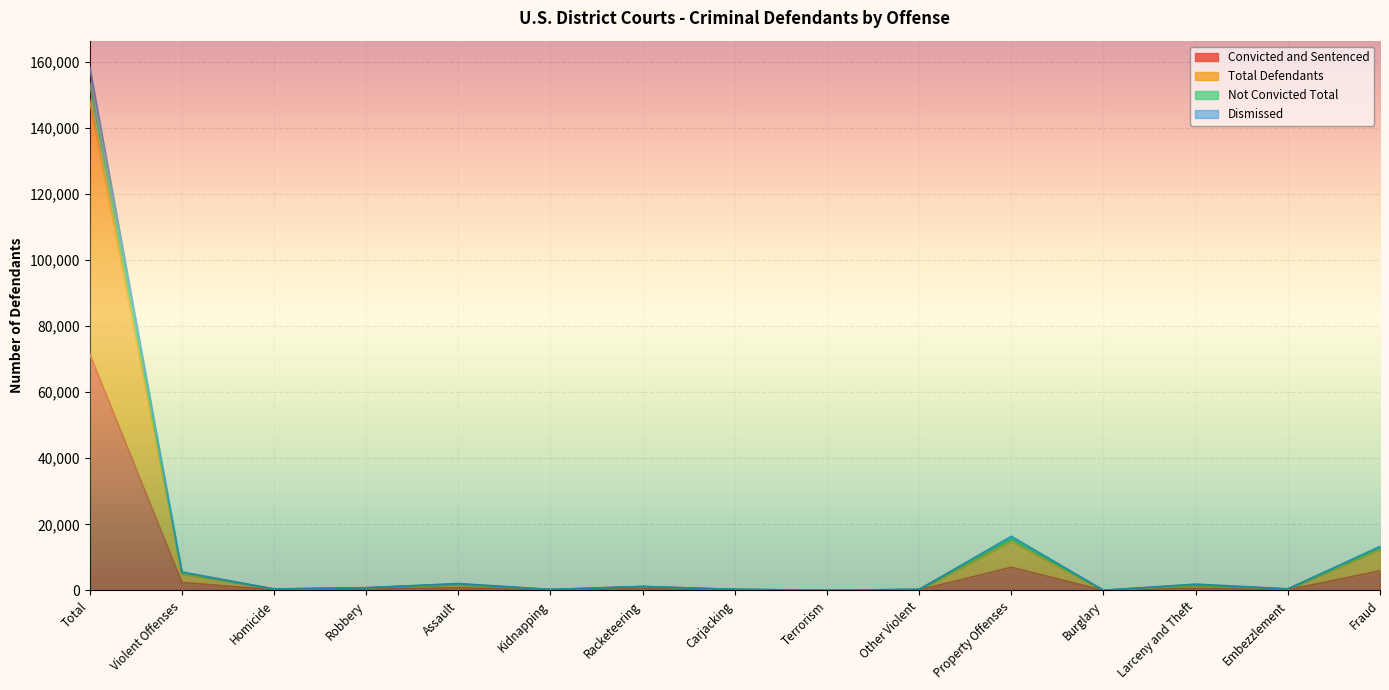

Reading left to right, extract all data points from this chart.

Convicted and Sentenced: 71578	2415	204	387	797	125	581	146	29	146	7016	28	635	197	5956
Total Defendants: 153468	5370	436	810	1940	290	1190	326	68	310	15632	60	1702	452	12882
Not Convicted Total: 158409	5616	446	828	2100	307	1201	342	73	319	16390	61	1916	479	13330
Dismissed: 148312	5100	422	792	1767	270	1176	309	63	301	14832	58	1486	423	12397